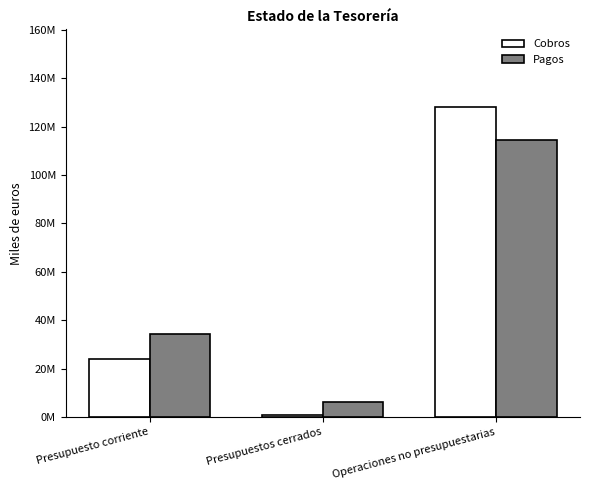

What are all the series names shown in the legend?

Cobros, Pagos